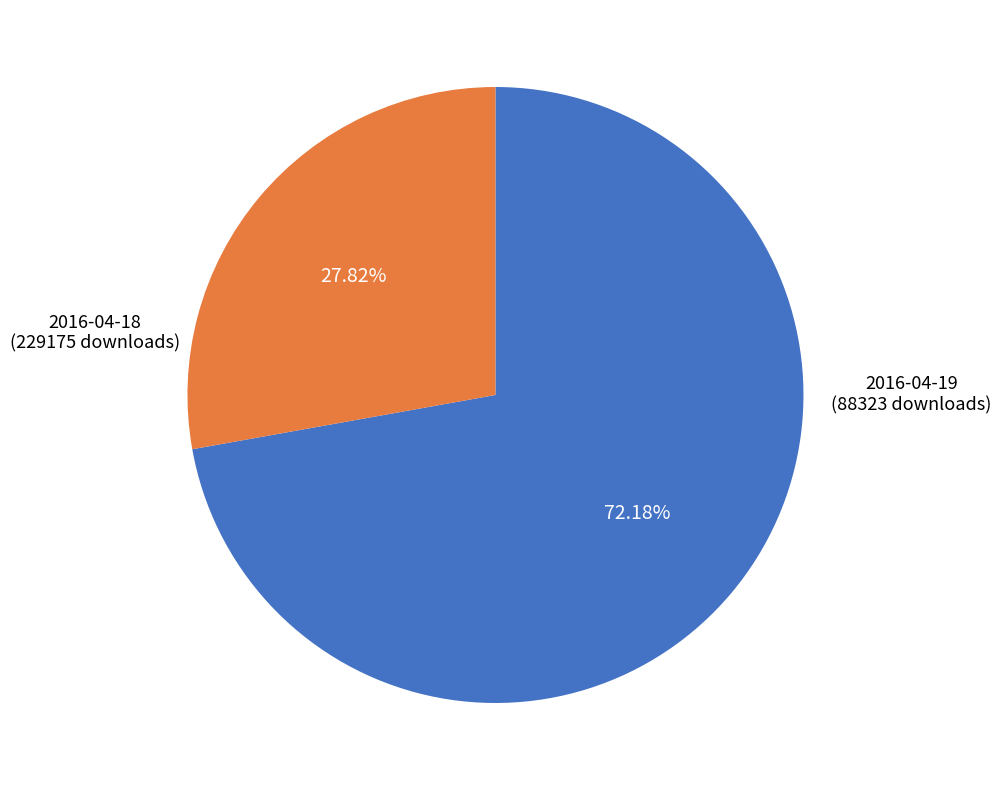

Does any single category account for the majority?

Yes